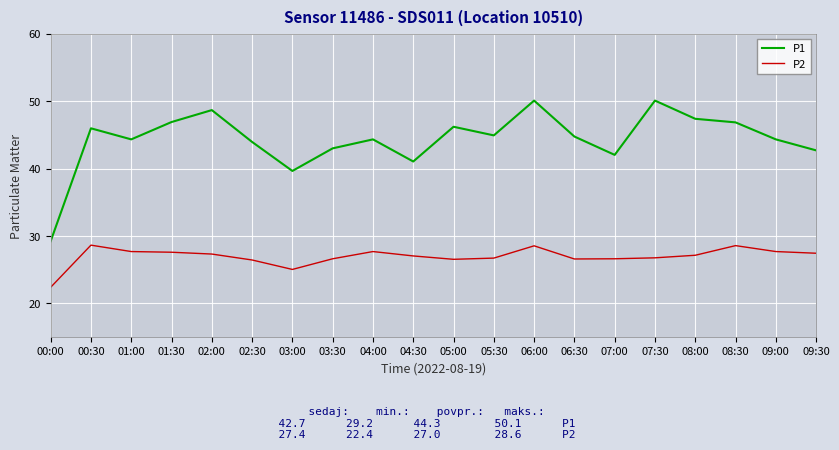

What is the greatest value displayed?

50.1